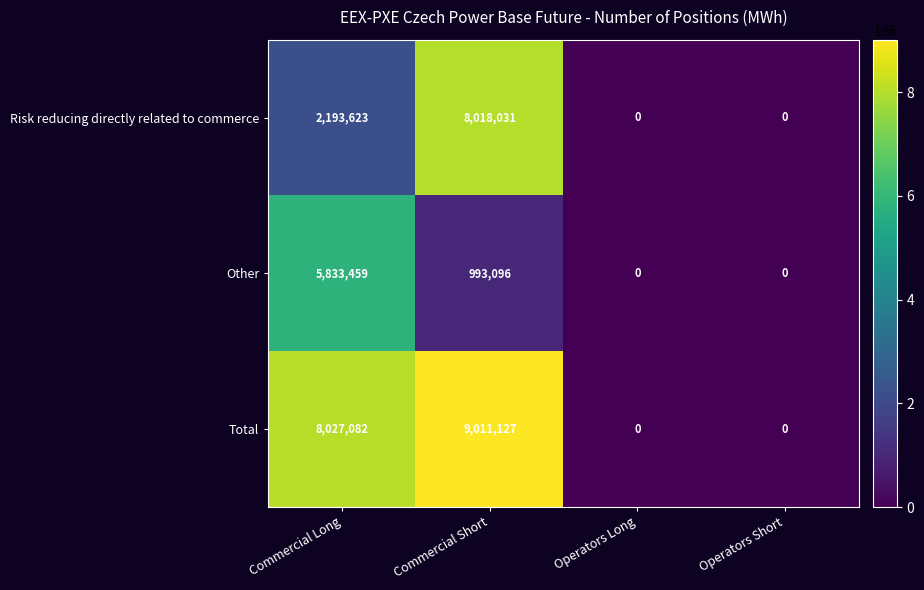

The Other series shows 5833459 at Commercial Long. True or false?

True